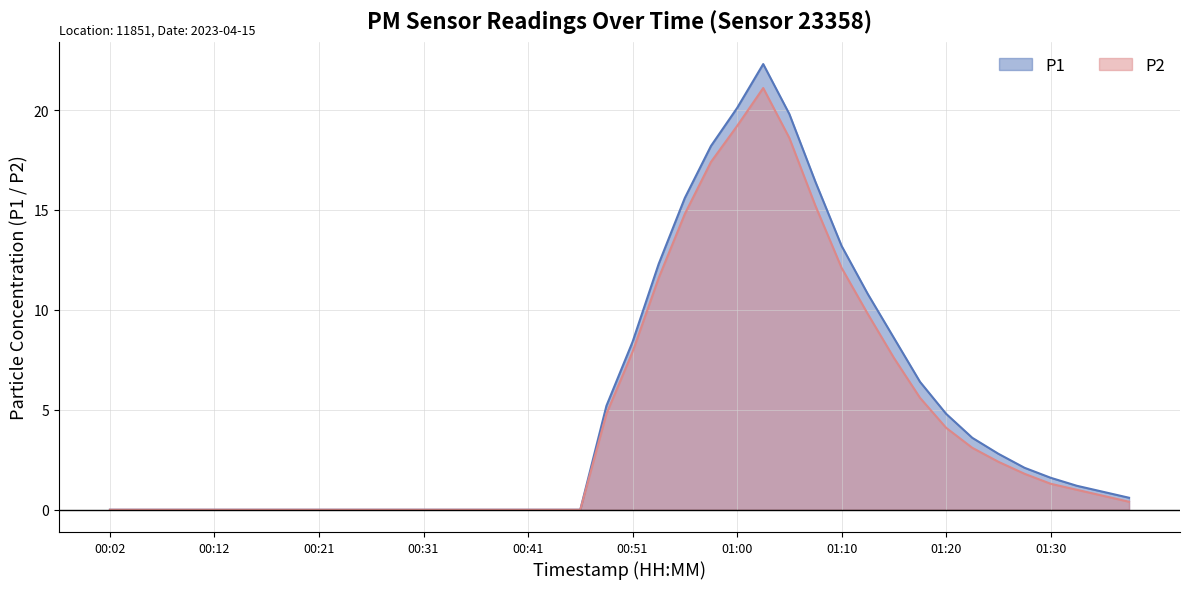

What is the label of the 3rd point from the left?

00:07